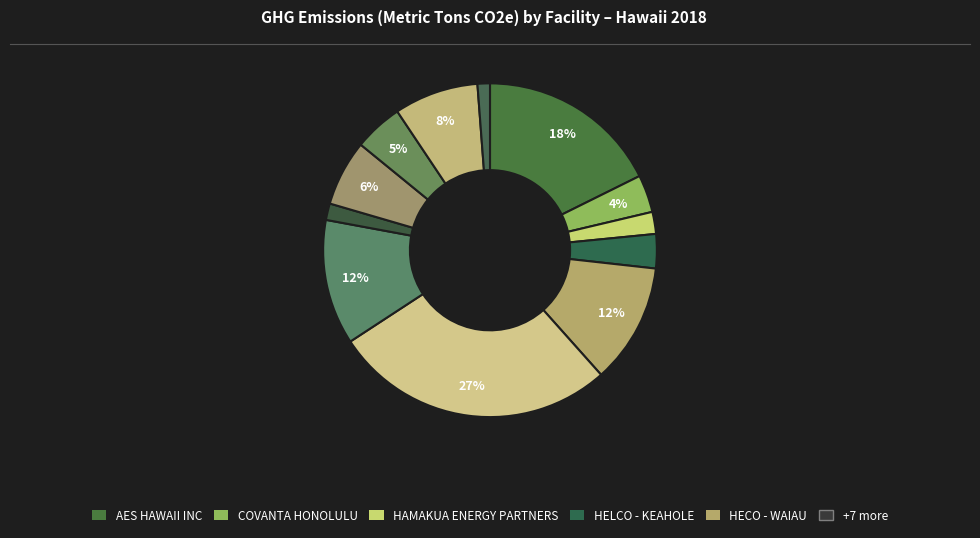

How many slices are in this pie chart?

12